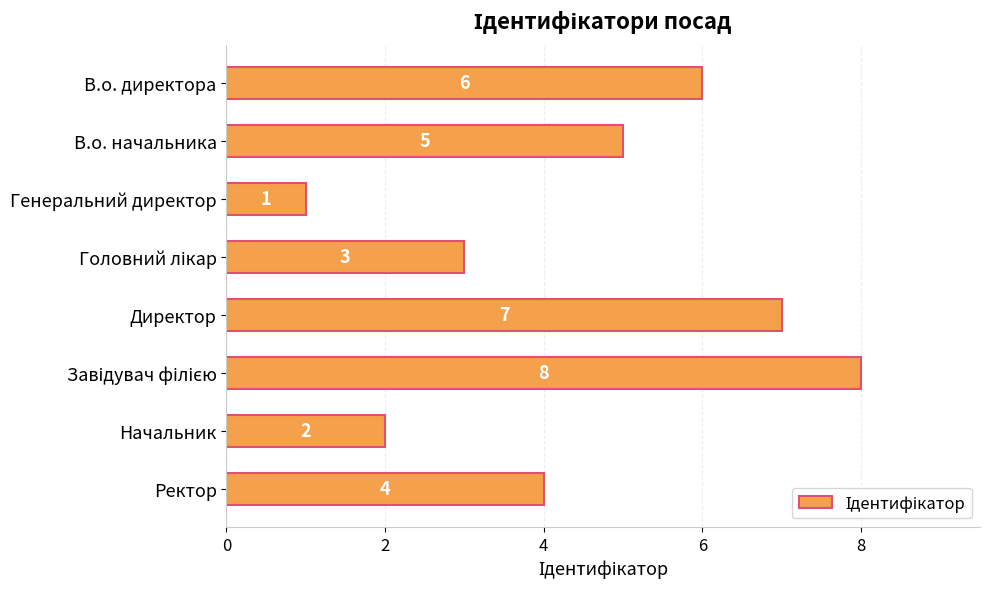

What is the greatest value displayed?

8